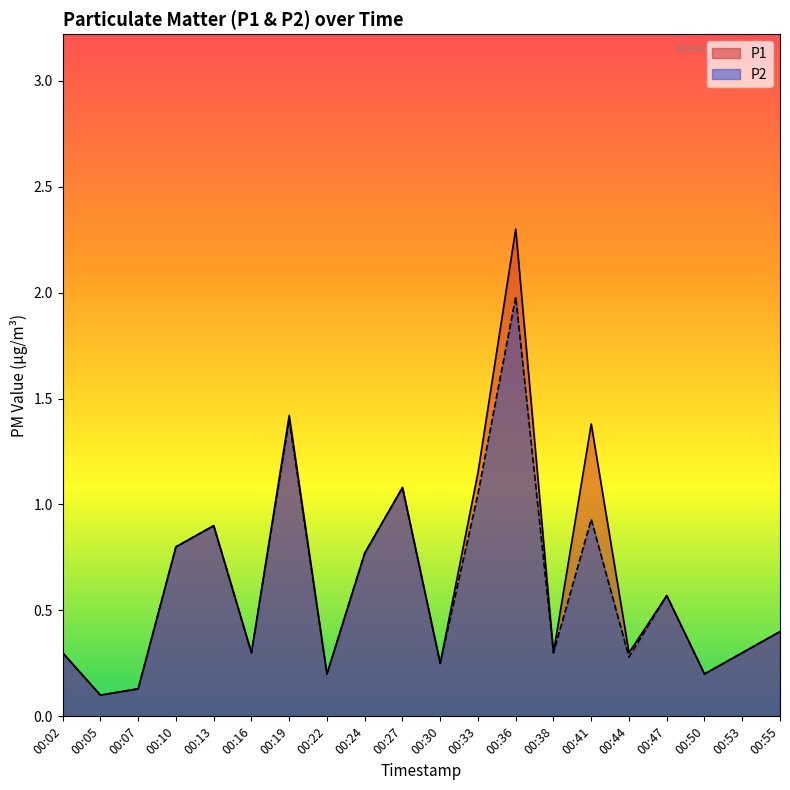

At 00:22, list the series in order from largest to smallest.

P1, P2